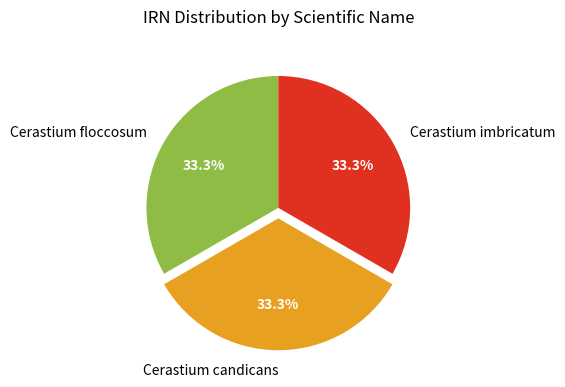

Is Cerastium floccosum the majority of the pie?

No